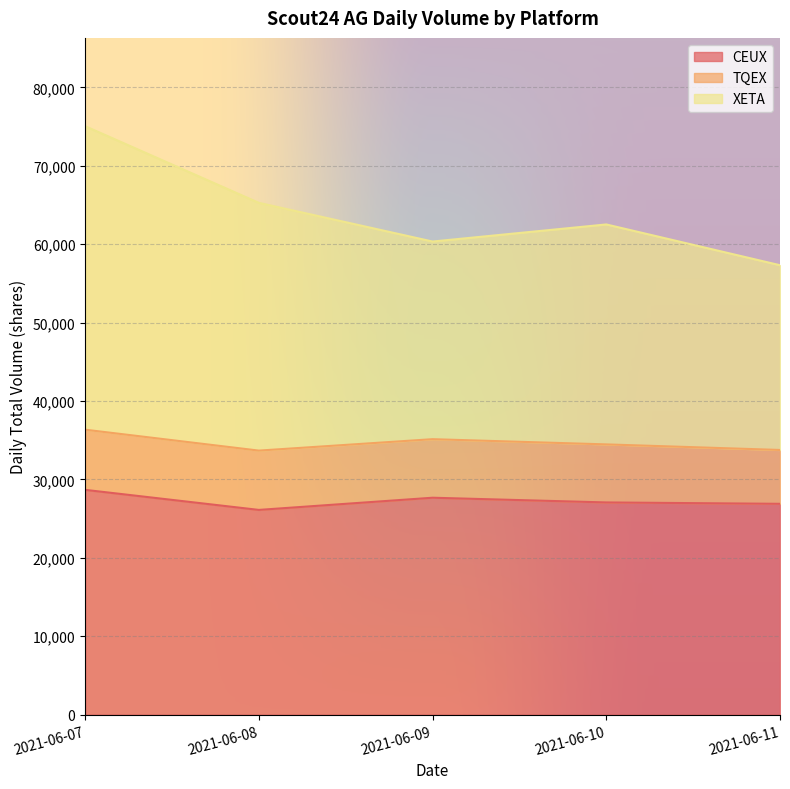

Which category has the lowest value in the CEUX series?

2021-06-08